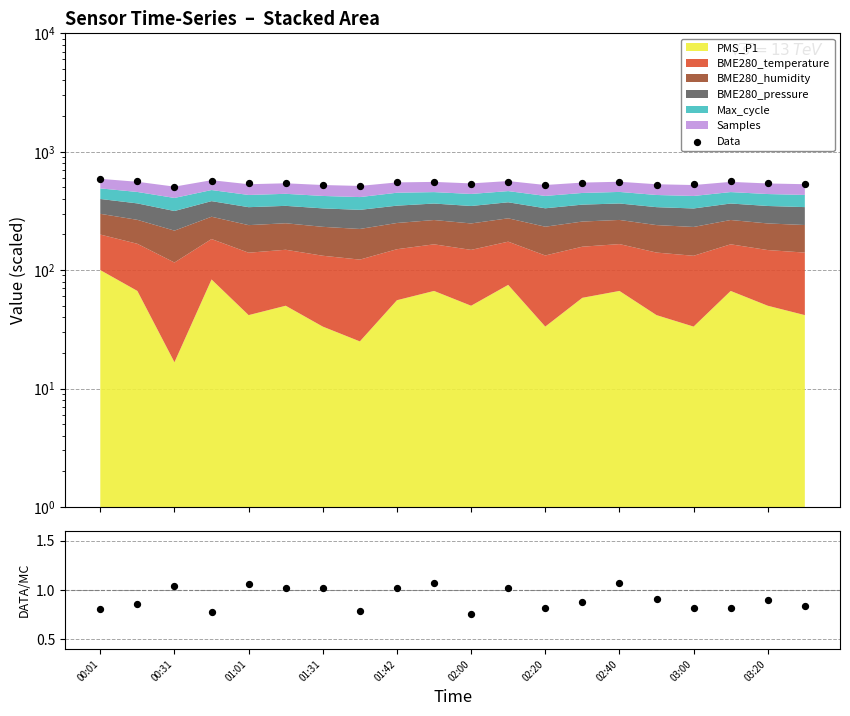

Is the value of Data at 14 greater than the value of Data/MC at 01:42?

Yes